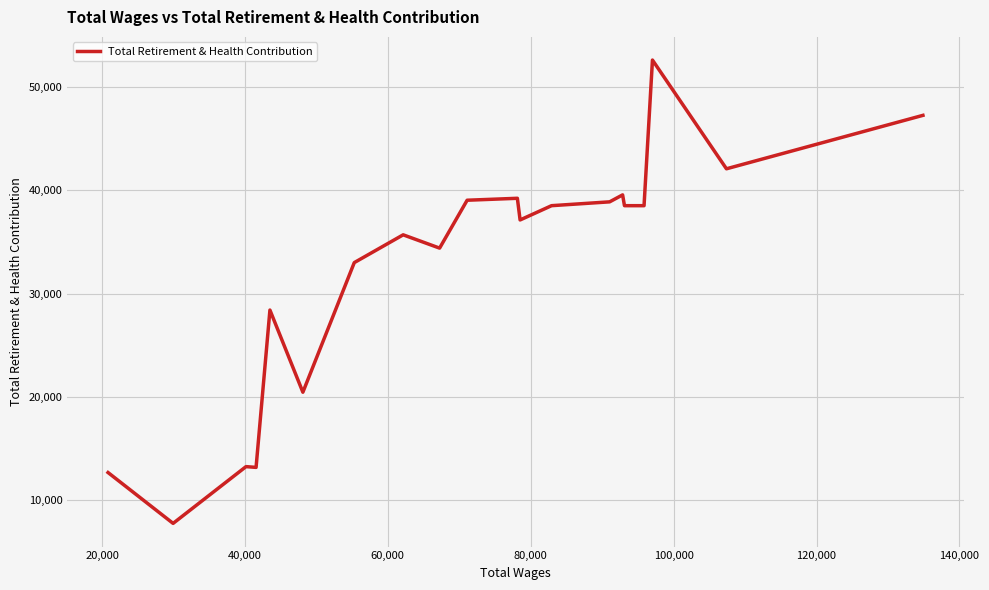

What is the maximum value shown in the chart?

52589